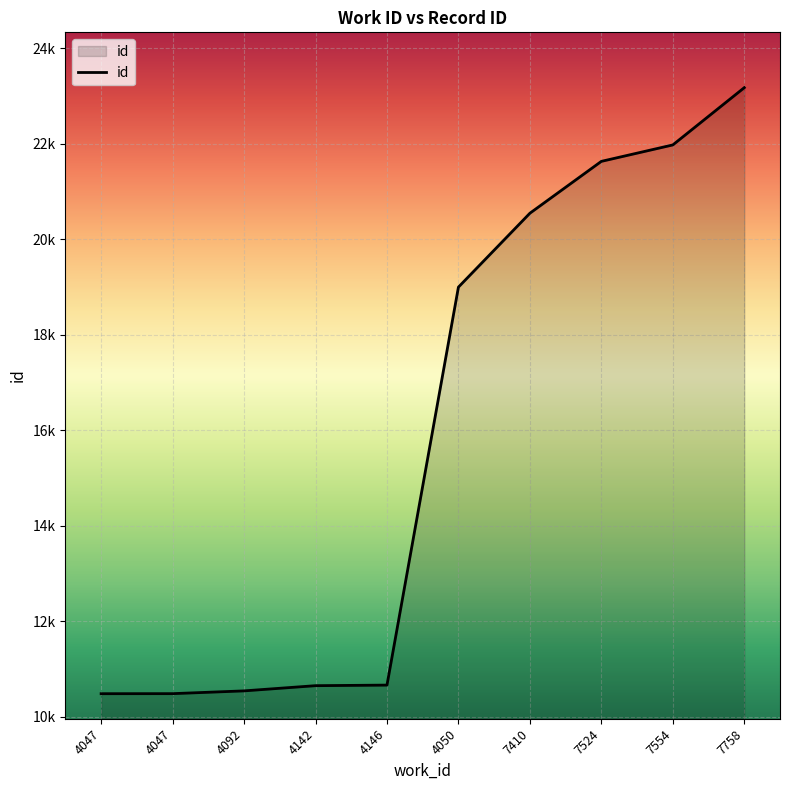

Does the chart have visible grid lines?

Yes